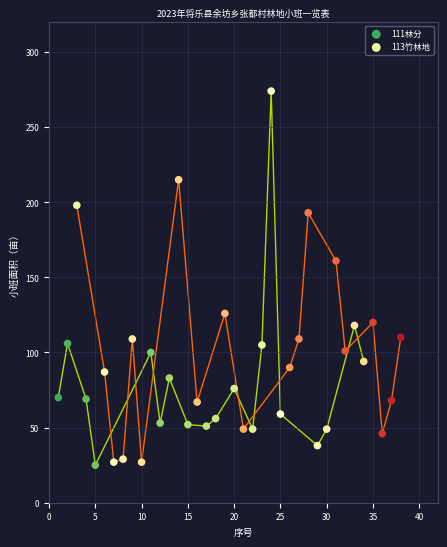

Which series has the largest Y range (max minus min)?

111林分